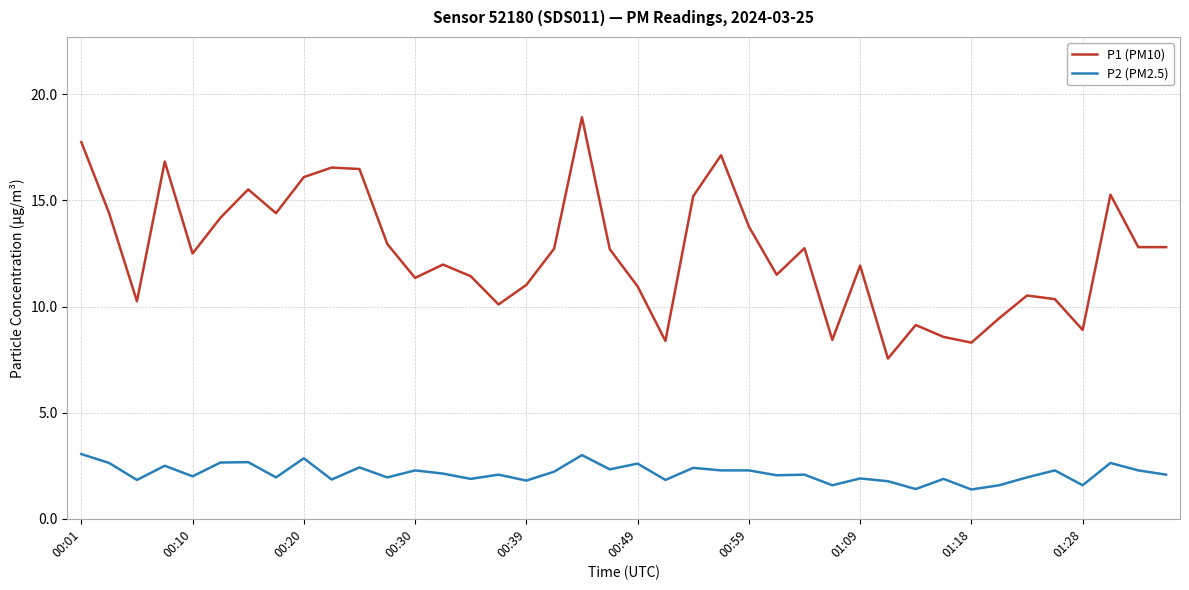

Which series has the largest range (max minus min)?

P1 (PM10)